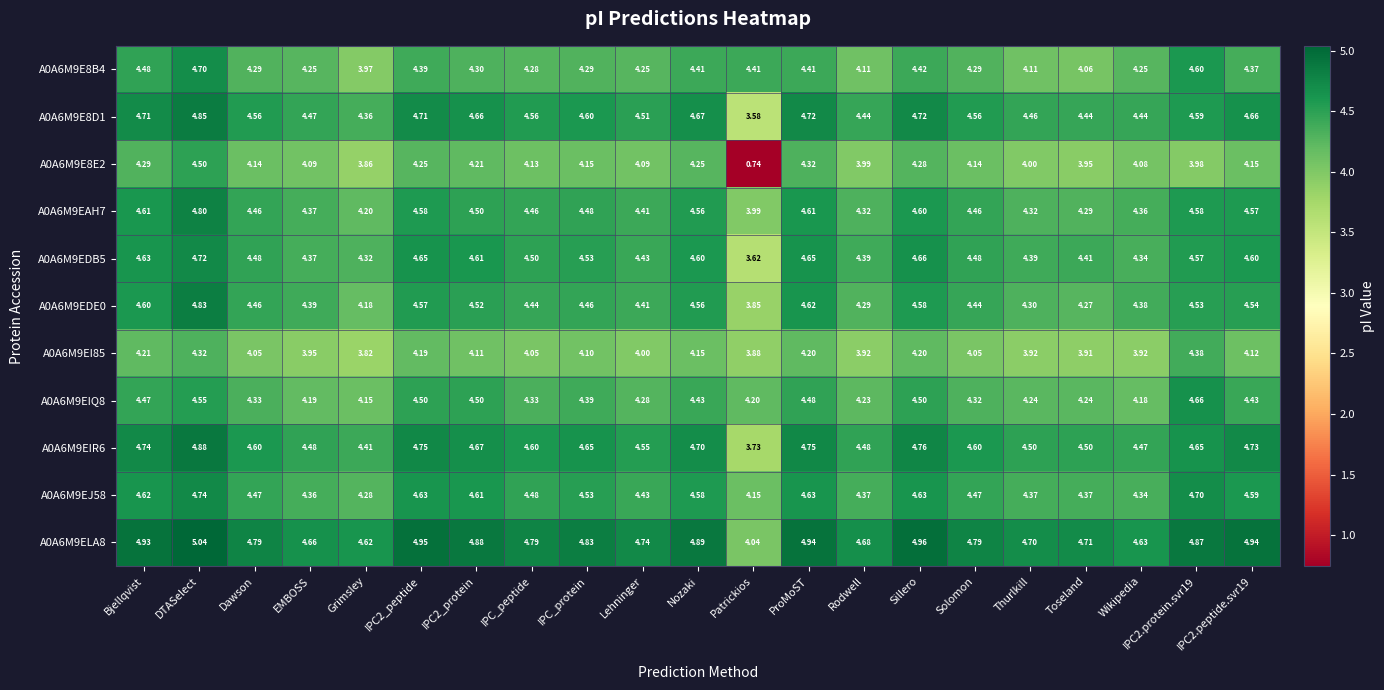

Is the value of A0A6M9E8E2 at Bjellqvist greater than the value of A0A6M9EJ58 at IPC_protein?

No